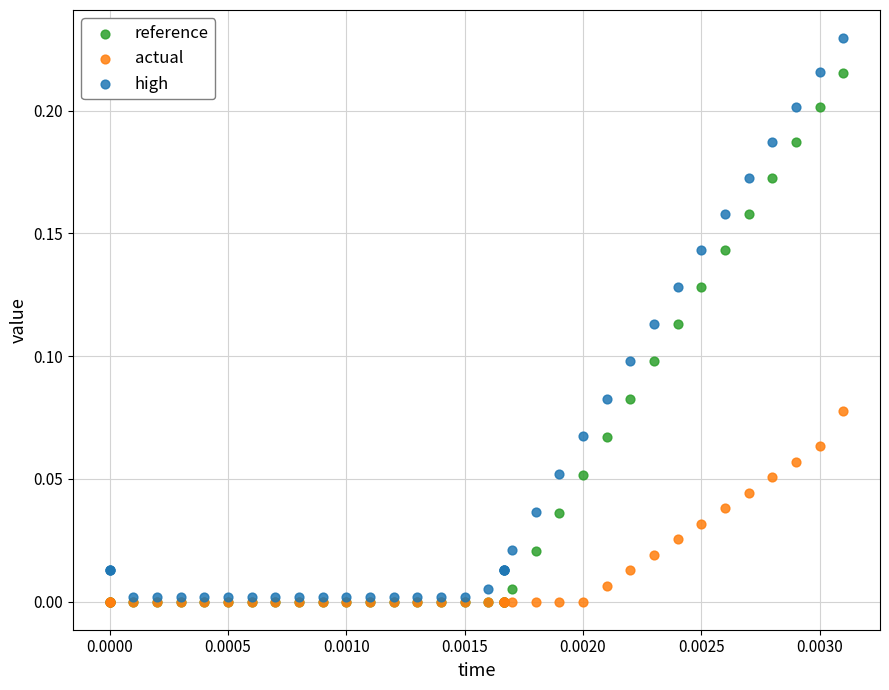

Which series has the largest Y range (max minus min)?

high